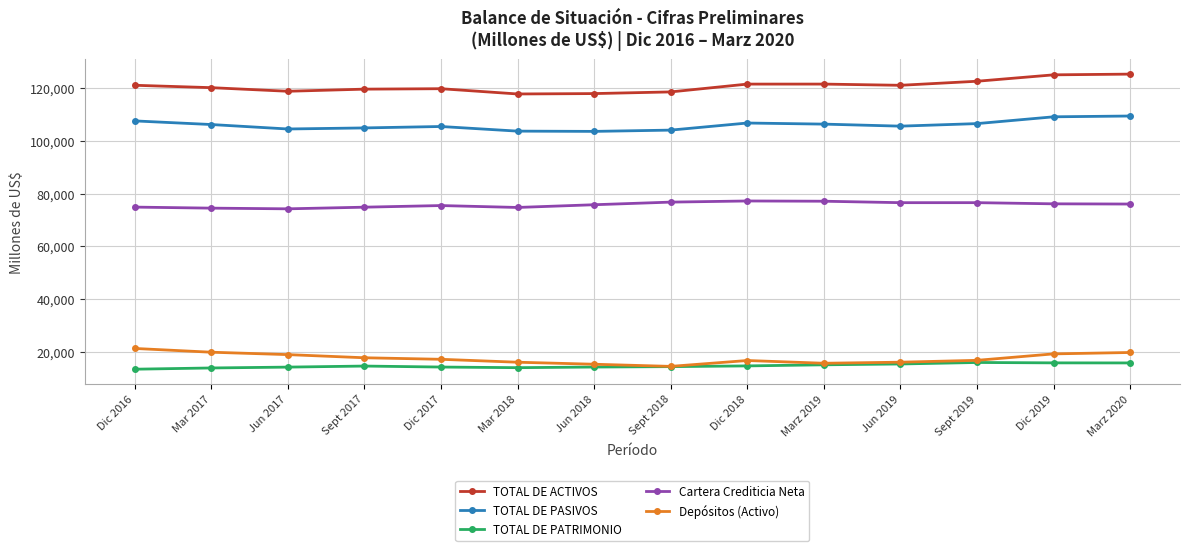

What are all the series names shown in the legend?

TOTAL DE ACTIVOS, TOTAL DE PASIVOS, TOTAL DE PATRIMONIO, Cartera Crediticia Neta, Depósitos (Activo)